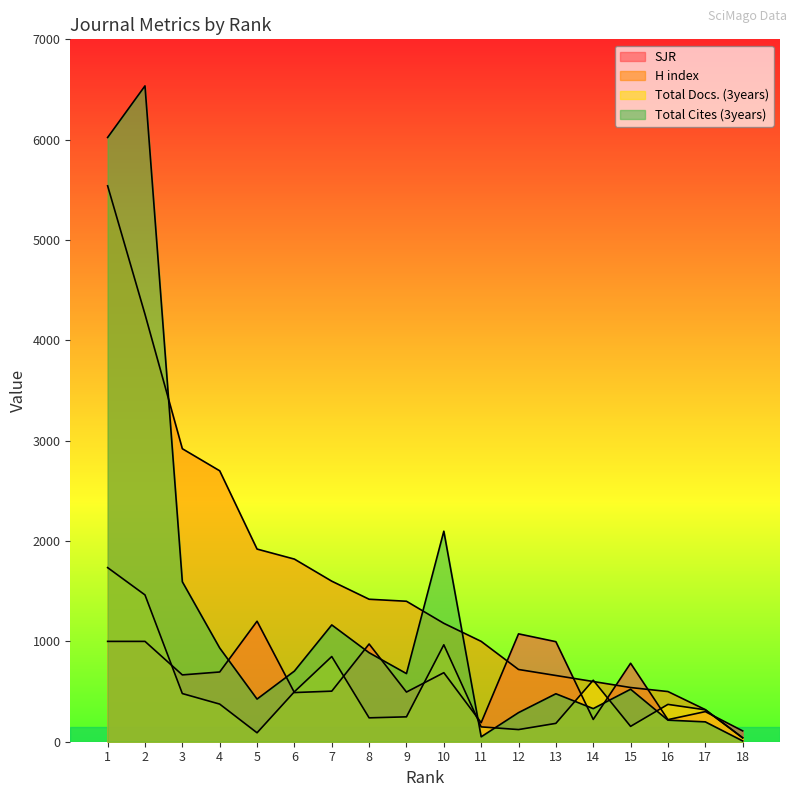

Which has a higher value, 16 or 13?

13